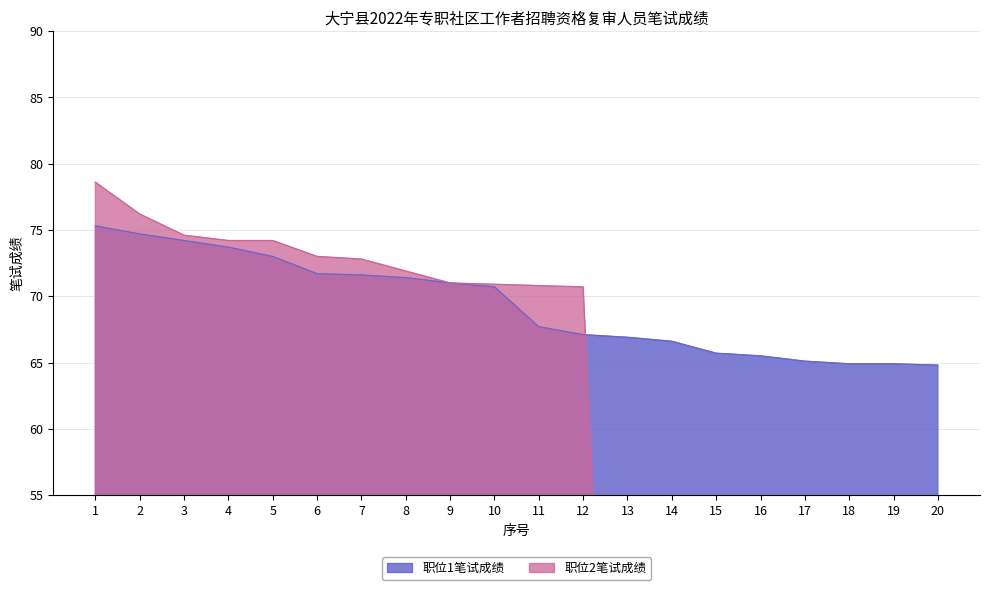

Does the chart have visible grid lines?

Yes